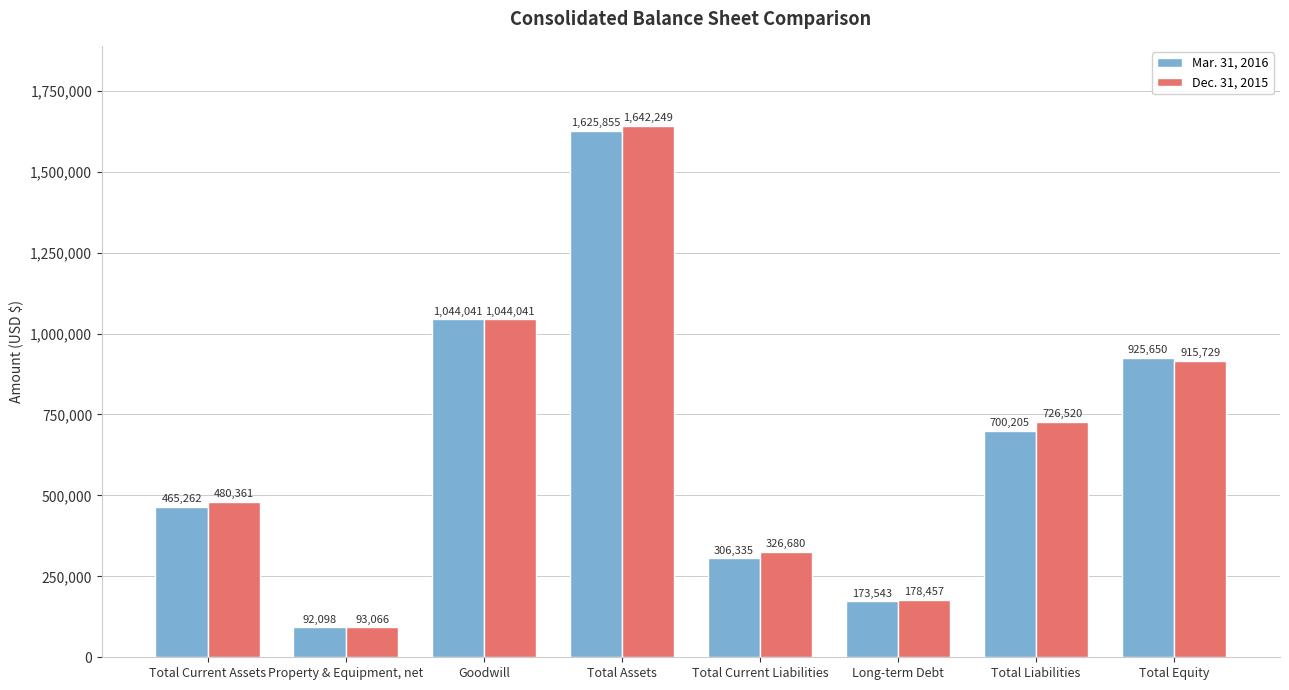

Which category has the lowest value in the Dec. 31, 2015 series?

Property & Equipment, net